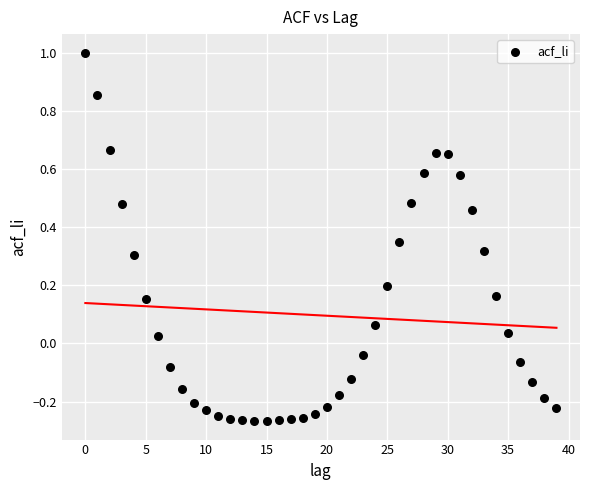

What is the range of Y values (max minus min)?

1.3